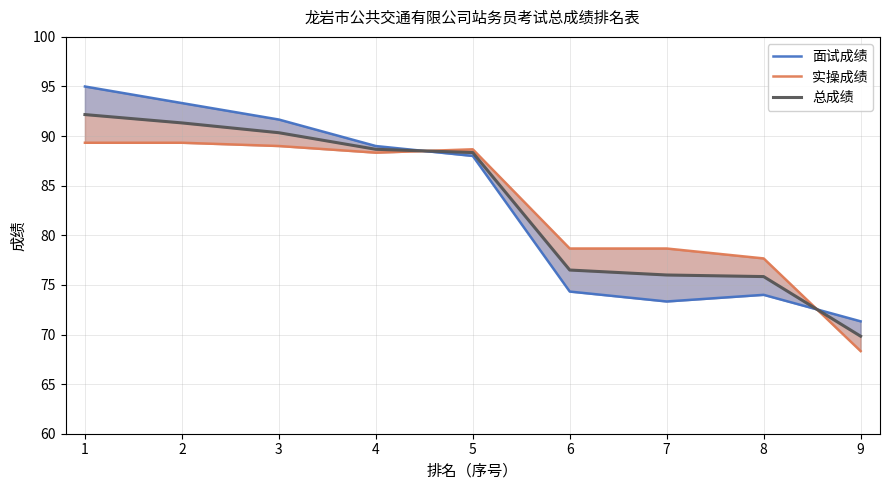

Reading left to right, what are all the values shown in this chart?

面试成绩: 1=95.0	2=93.3	3=91.7	4=89.0	5=88.0	6=74.3	7=73.3	8=74.0	9=71.3
实操成绩: 1=89.3	2=89.3	3=89.0	4=88.3	5=88.7	6=78.7	7=78.7	8=77.7	9=68.3
总成绩: 1=92.2	2=91.3	3=90.3	4=88.7	5=88.3	6=76.5	7=76.0	8=75.8	9=69.8